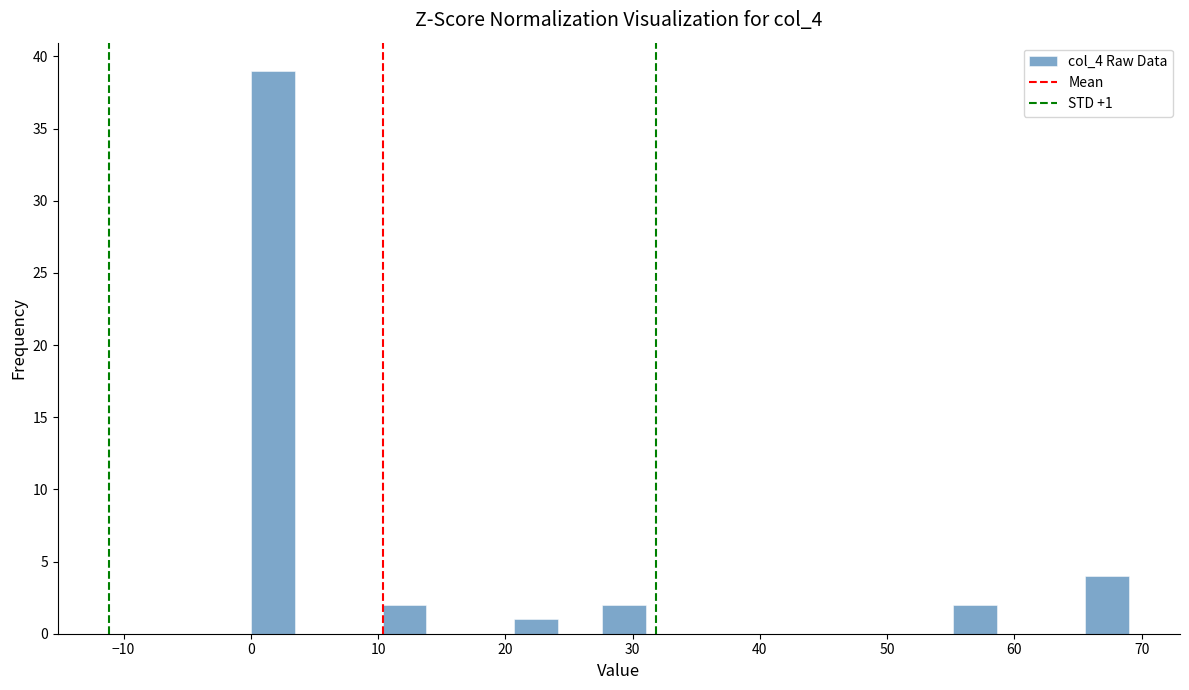

Read against the x-axis, roughly where is the centre of the tallest bar?

2